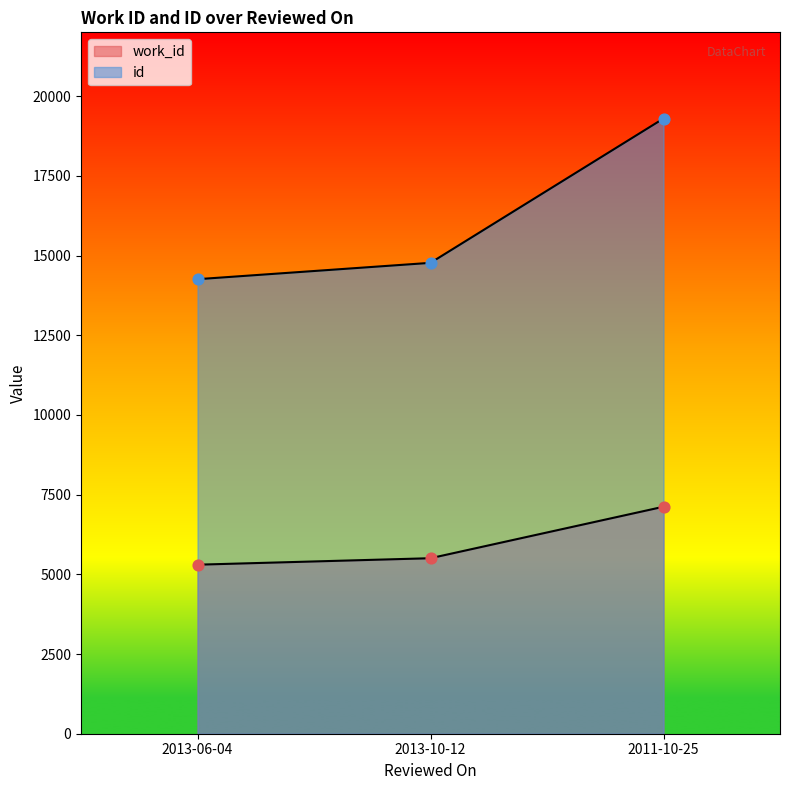

What is the total value across all series at 2013-10-12?

20275